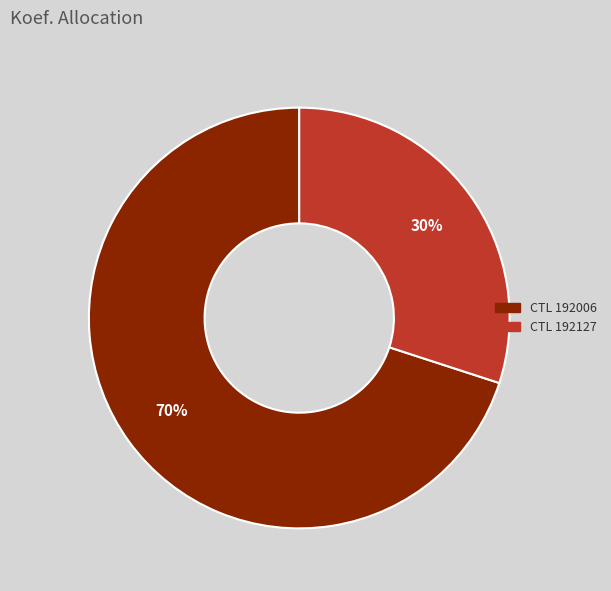

Is there a majority slice in this chart?

Yes